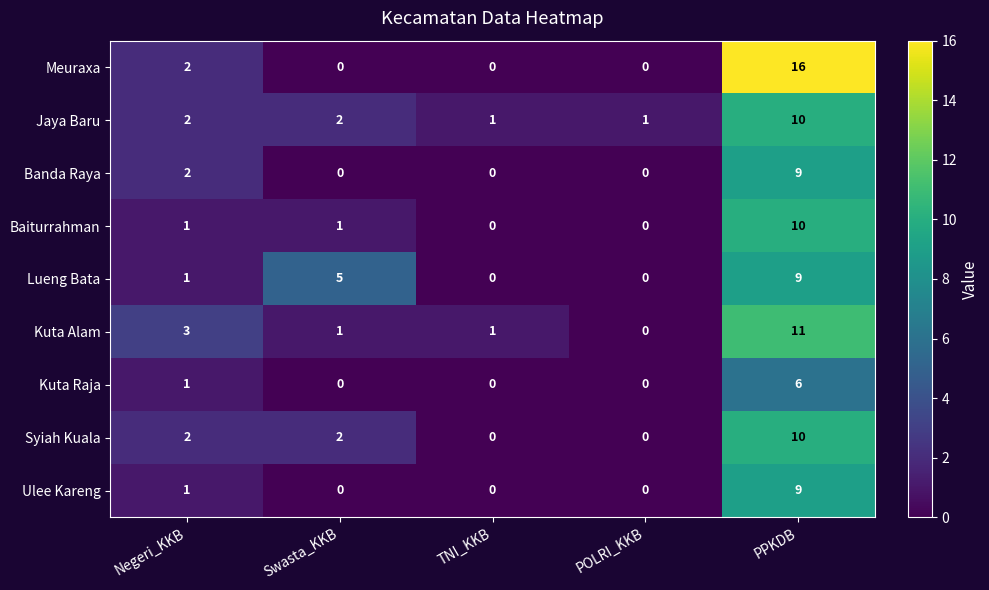

At which category is the sum across all series the highest?

PPKDB